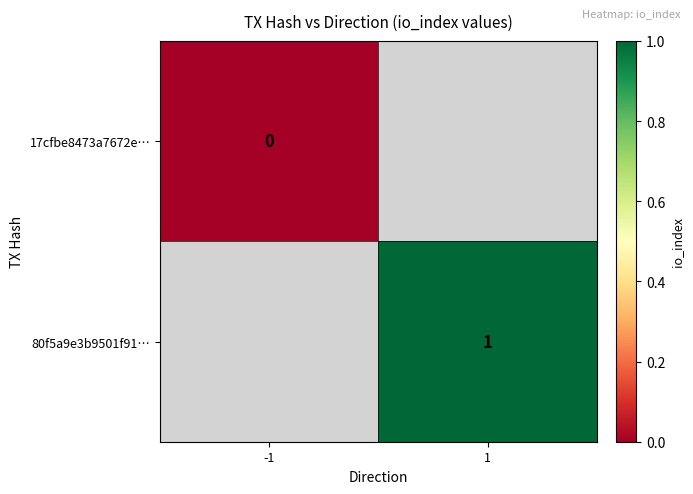

True or false: 80f5a9e3b9501f91… has a value of 1 at 1.

True